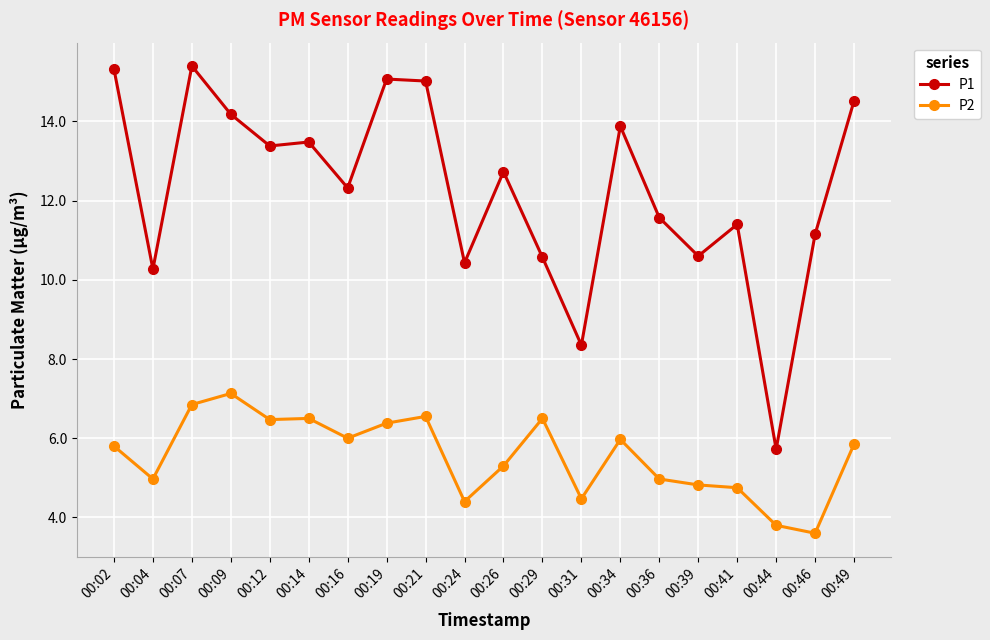

What are all the series names shown in the legend?

P1, P2